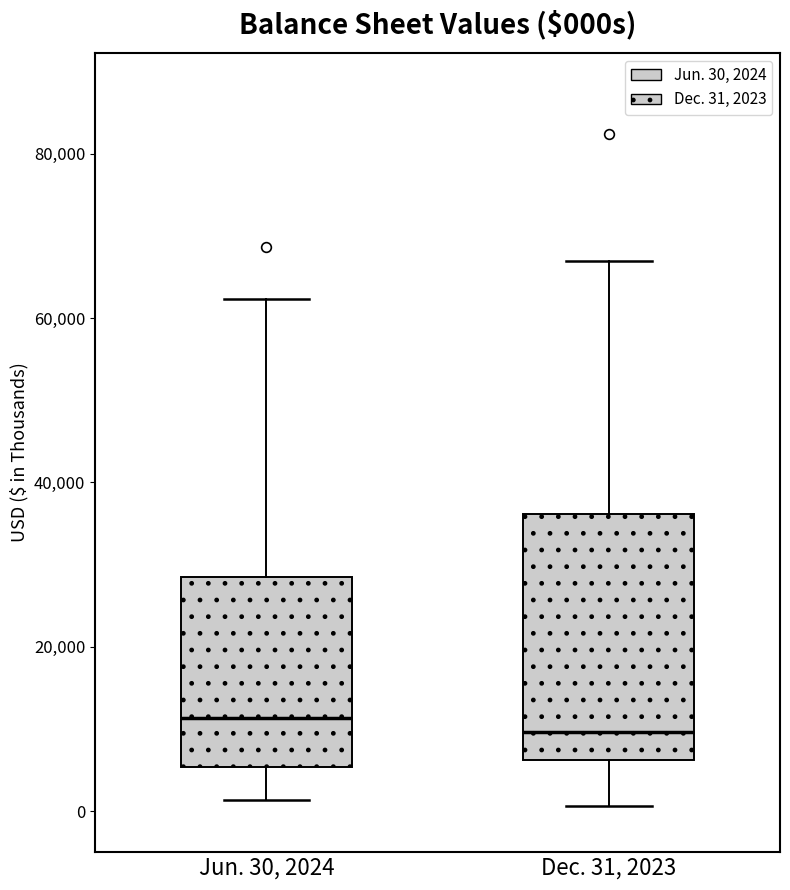

Which box is the tallest, from its lower edge to its upper edge?

Dec. 31, 2023